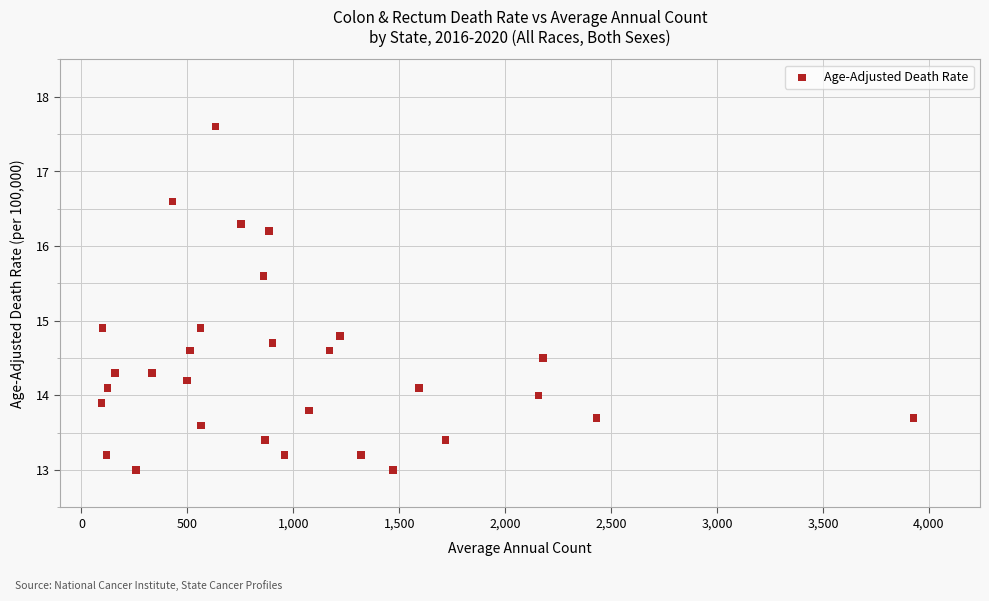

What is the range of X values (max minus min)?

3832.0